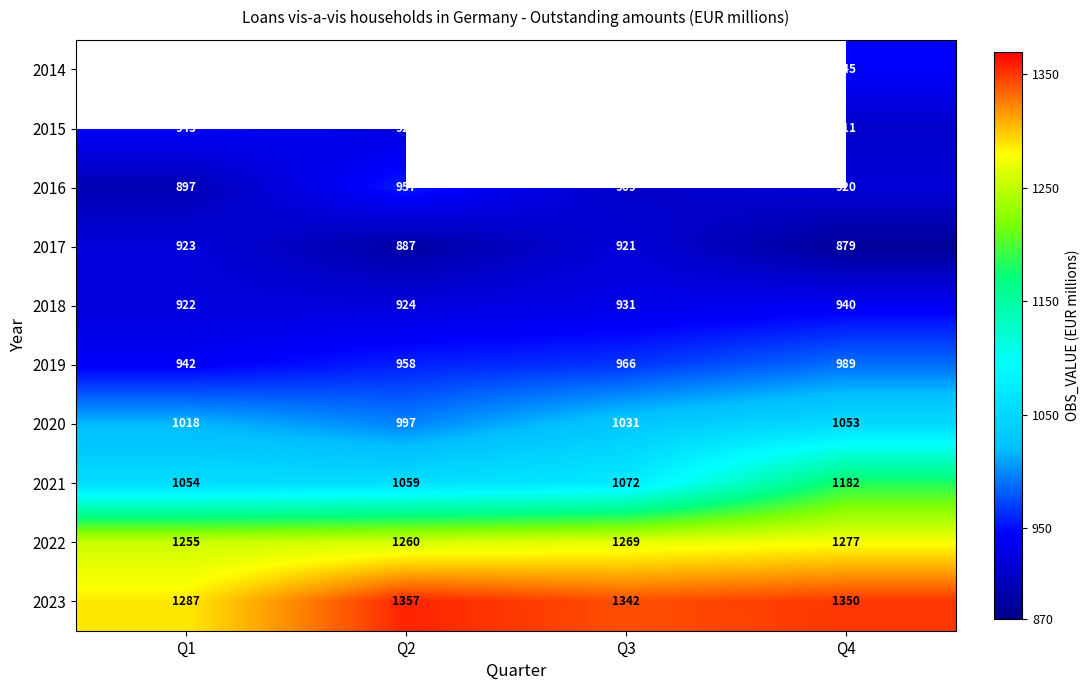

At which label does 2016 reach its peak?

Q2